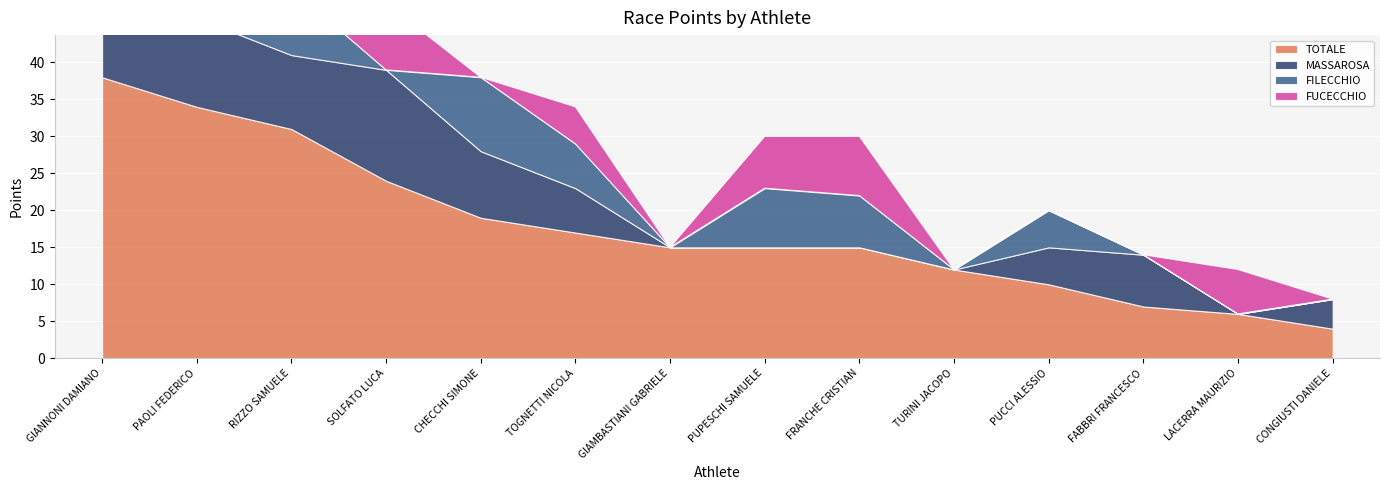

True or false: FUCECCHIO and TOTALE cross at least once.

False